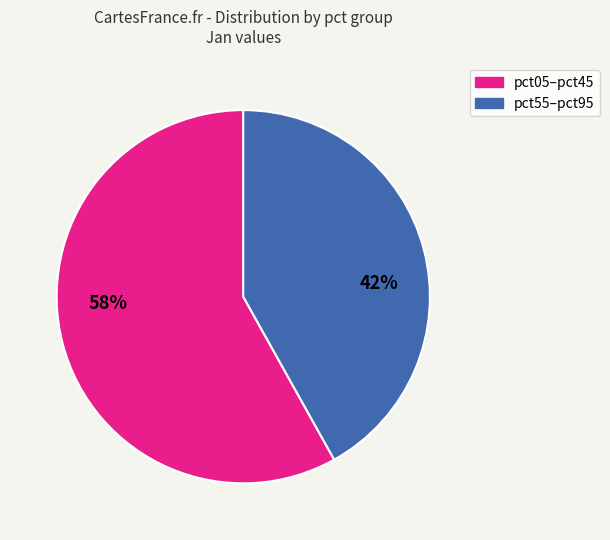

To the nearest percent, what is the average slice percentage?

50%